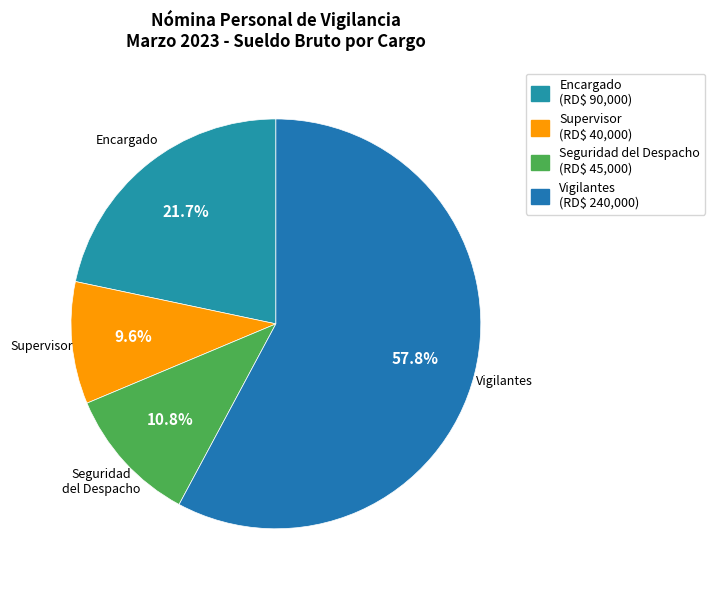

Rank the categories by value from lowest to highest.

Supervisor, Seguridad del Despacho, Encargado, Vigilantes